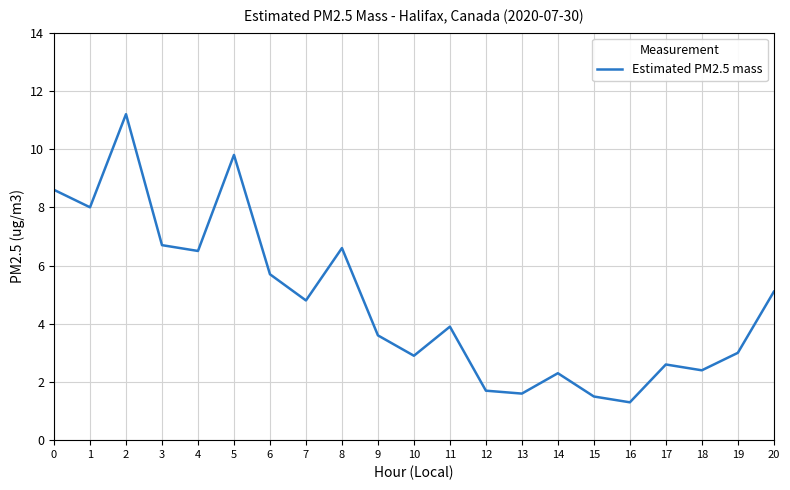

True or false: the data shows 3.6 at 9.

True